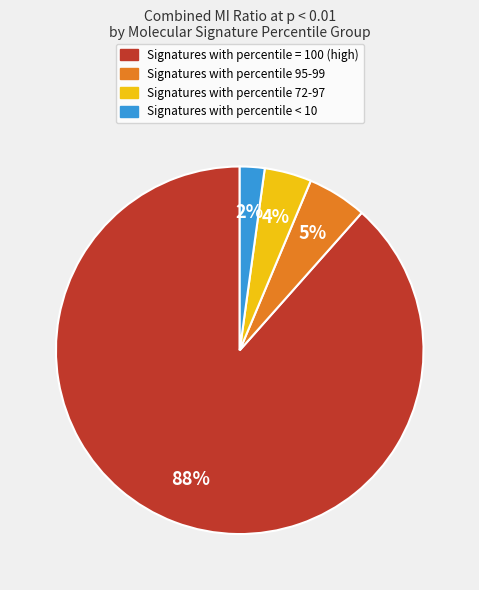

To the nearest percent, what is the average slice percentage?

25%